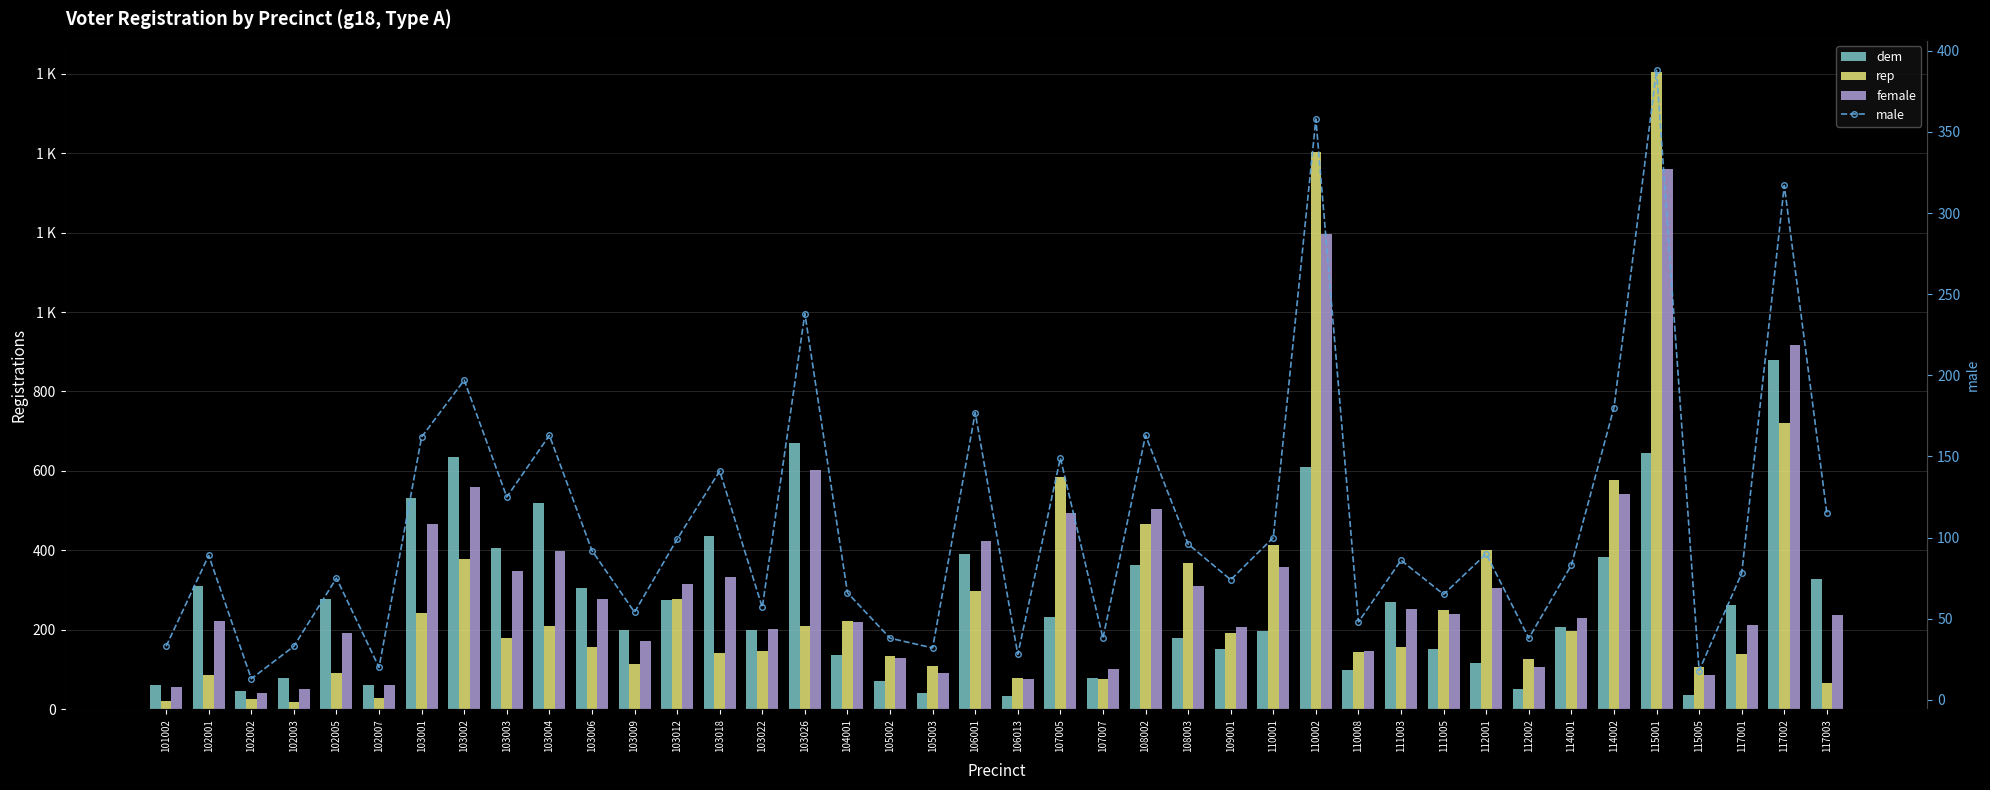

How many values in the male series are below 89?

20